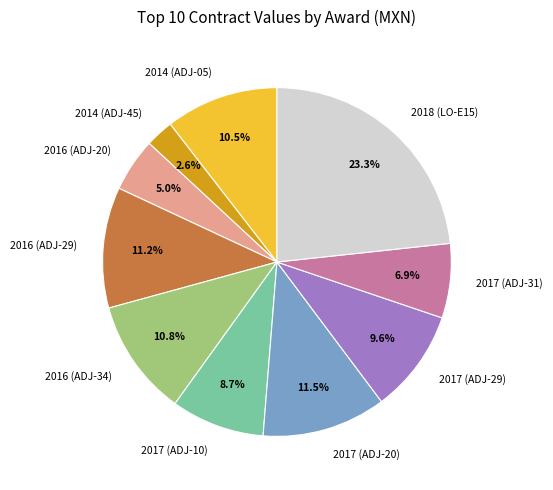

Does any single category account for the majority?

No